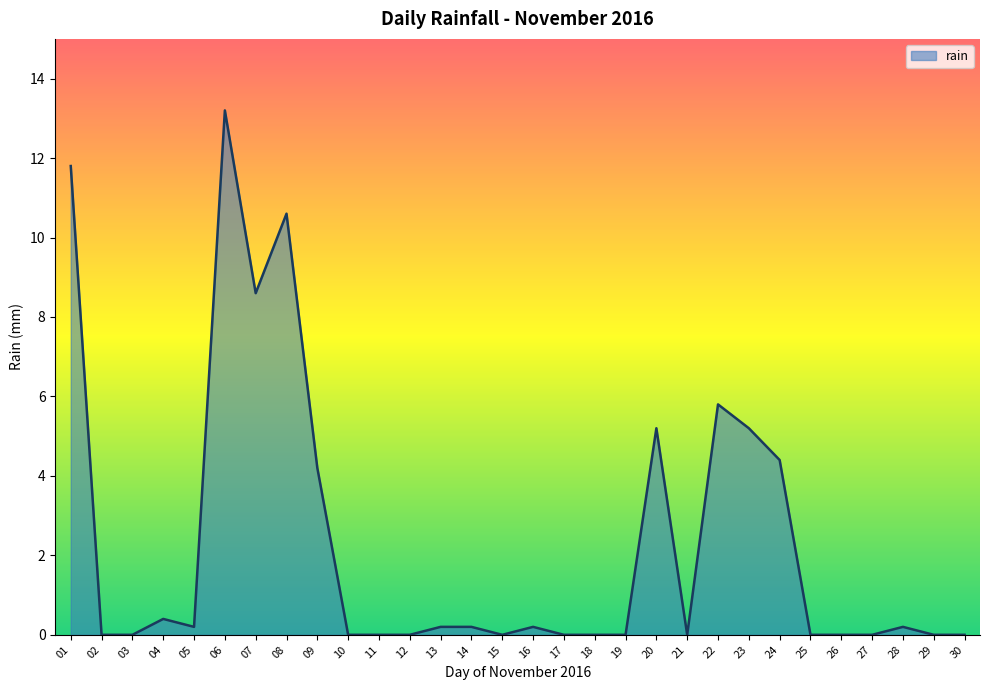

At which category does the chart reach its peak across all series?

06